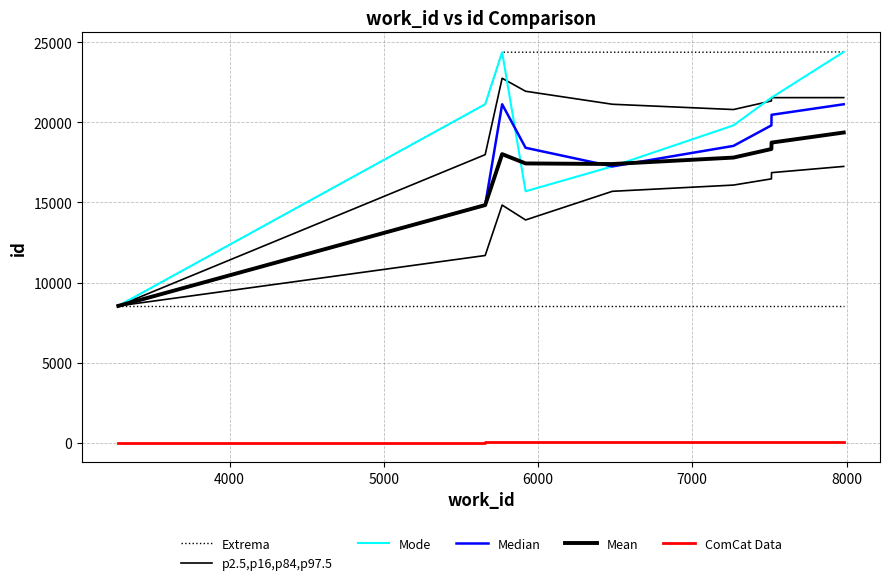

How many values in the p2.5,p16,p84,p97.5 series are below 15694?

4